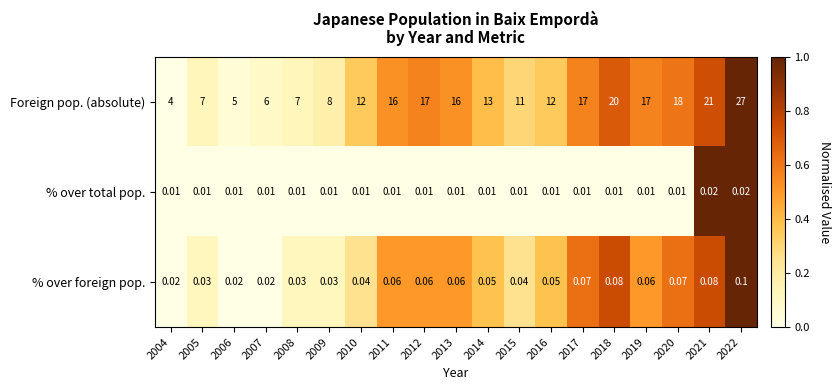

Between 2011 and 2018, which series saw the biggest shift?

Foreign pop. (absolute)